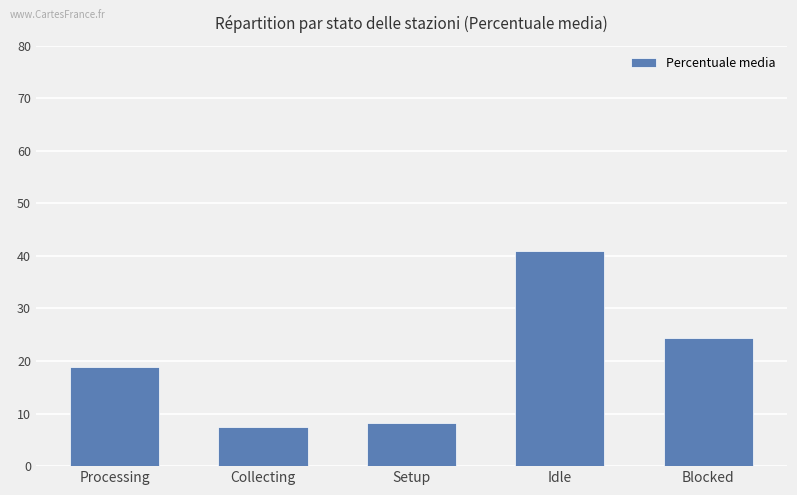

Rank the categories by value from highest to lowest.

Idle, Blocked, Processing, Setup, Collecting